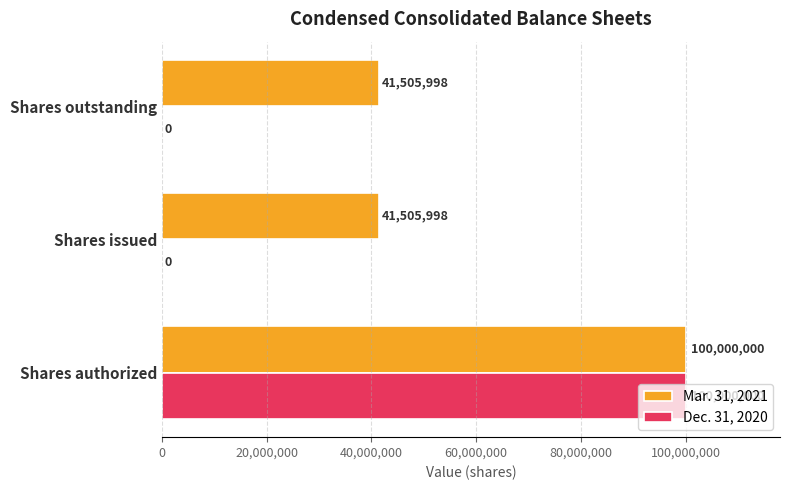

Is it true that Mar. 31, 2021 equals 62240837 at Shares authorized?

False